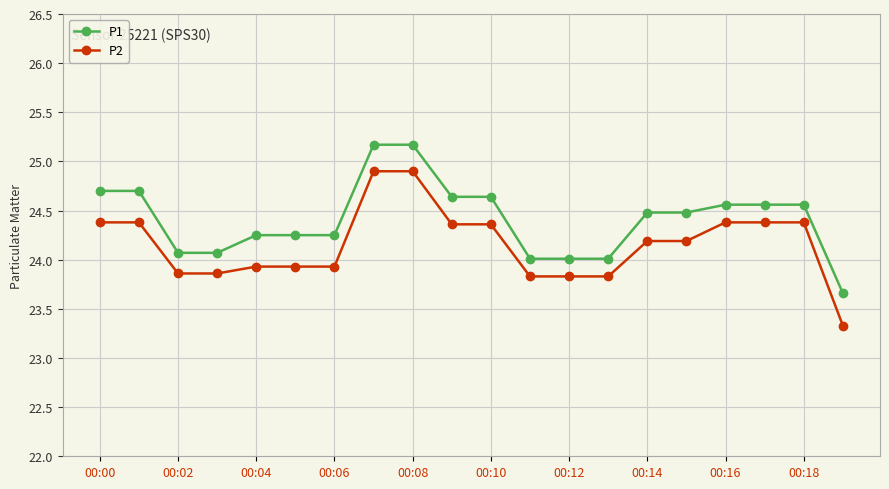

What is the difference between the maximum and second lowest values in the P1 series?

1.2